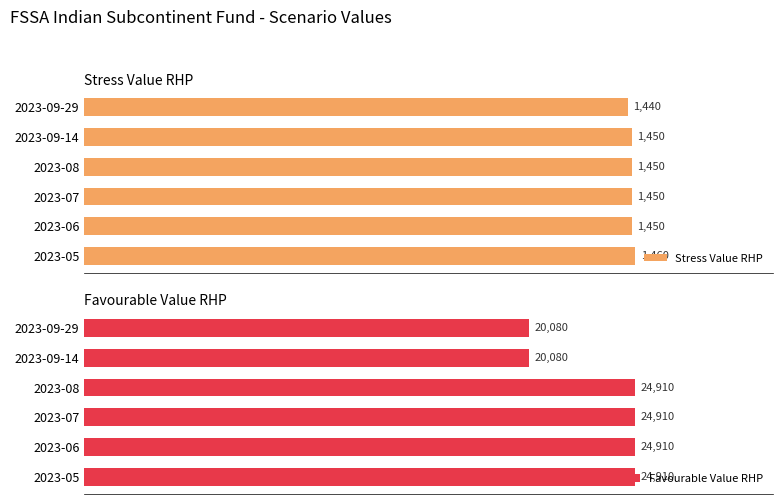

Which category has the highest value in the Stress Value RHP series?

2023-05